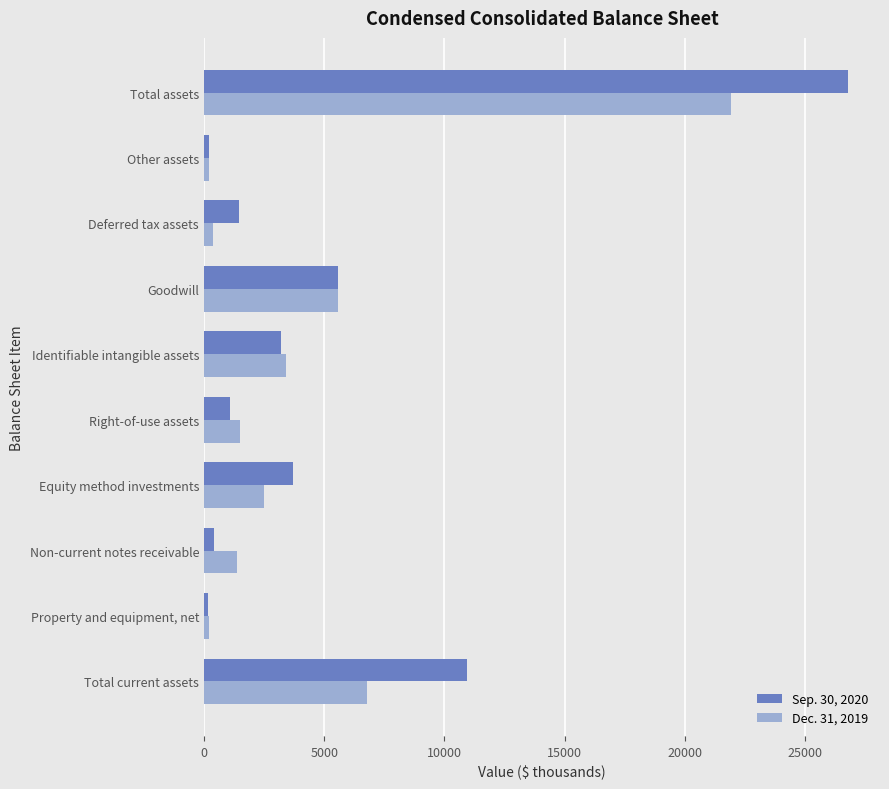

List the series in order of their overall mean, lowest first.

Dec. 31, 2019, Sep. 30, 2020